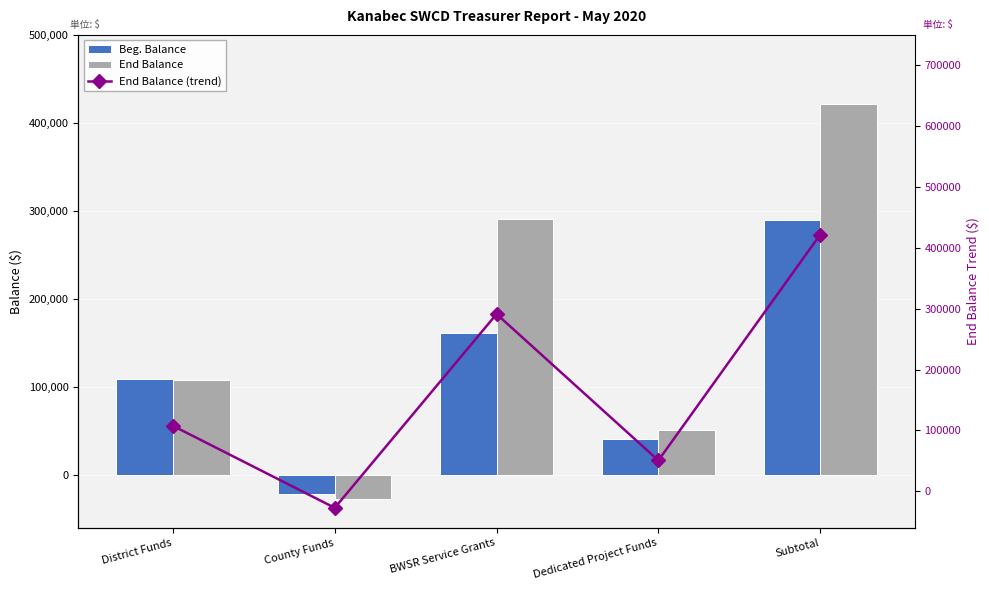

What are all the series names shown in the legend?

Beg. Balance, End Balance, End Balance (trend)